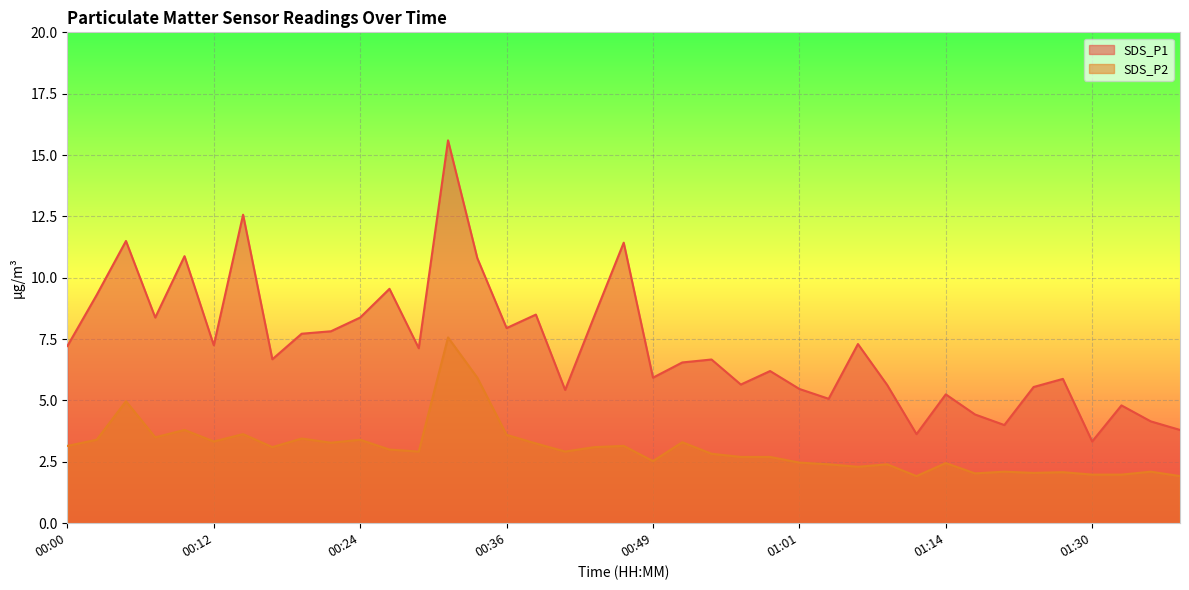

What is the value of the SDS_P1 point at the 37th from the left?

4.8